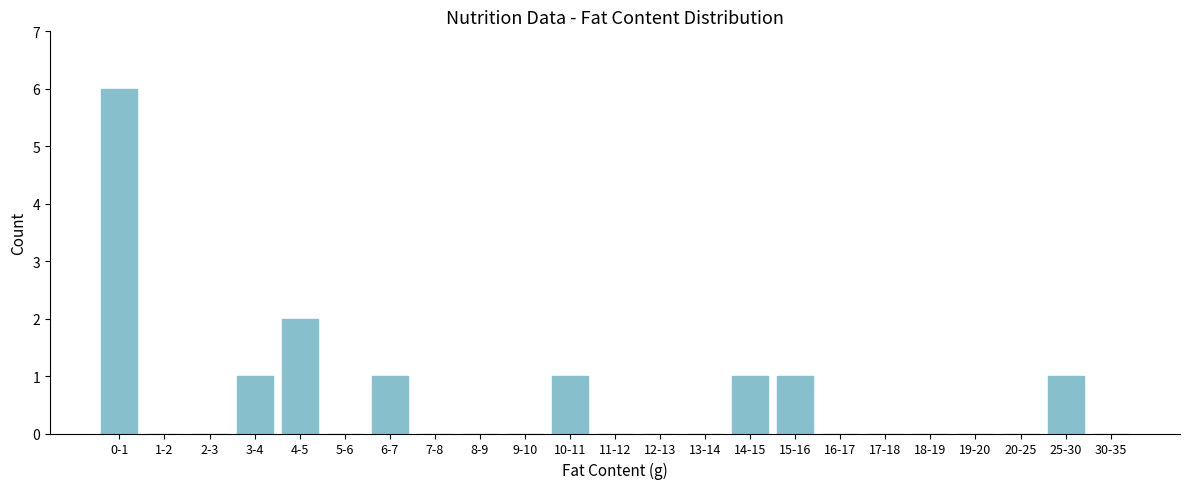

Reading right to left, transcribe all the data shown in this chart.

30-35=0	25-30=1	20-25=0	19-20=0	18-19=0	17-18=0	16-17=0	15-16=1	14-15=1	13-14=0	12-13=0	11-12=0	10-11=1	9-10=0	8-9=0	7-8=0	6-7=1	5-6=0	4-5=2	3-4=1	2-3=0	1-2=0	0-1=6